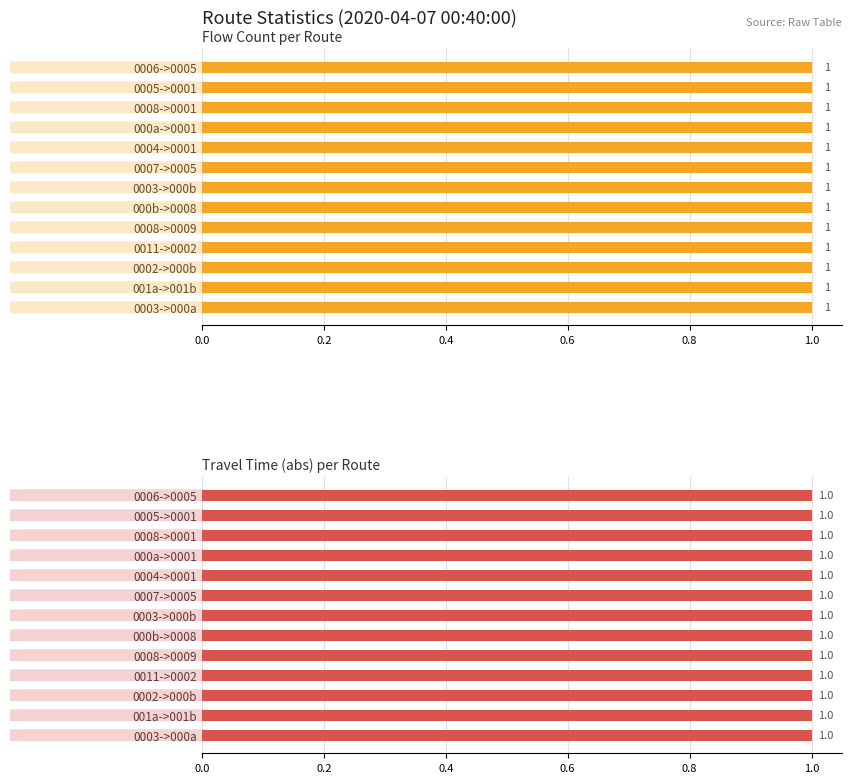

Are the bars grouped side by side (vs. stacked)?

Yes